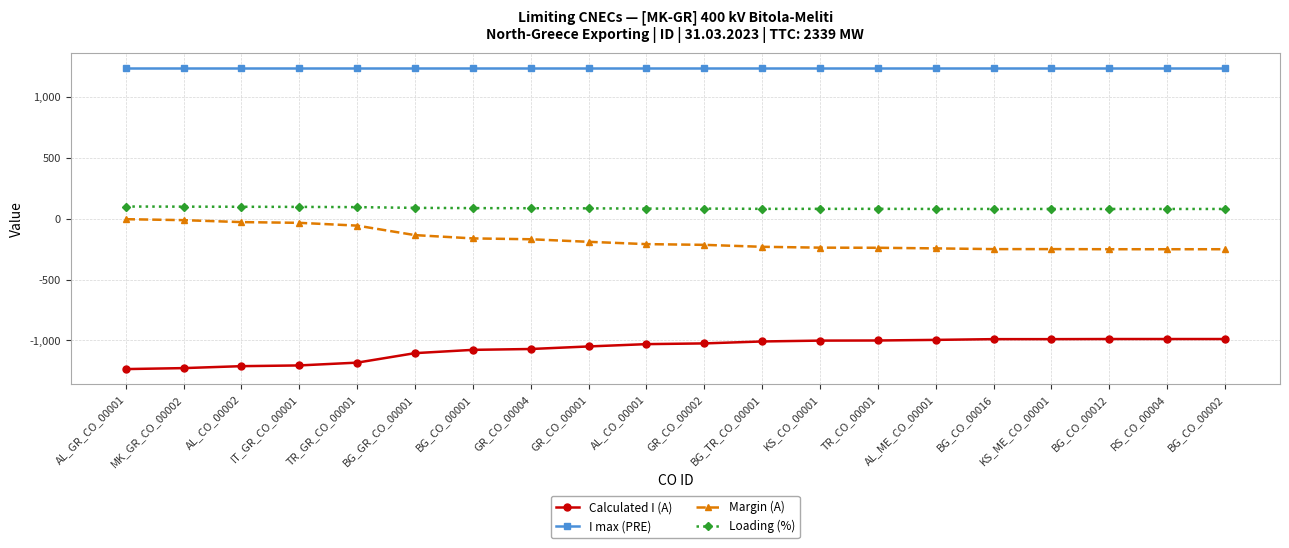

Is the value of I max (PRE) at MK_GR_CO_00002 greater than the value of Calculated I (A) at BG_TR_CO_00001?

Yes